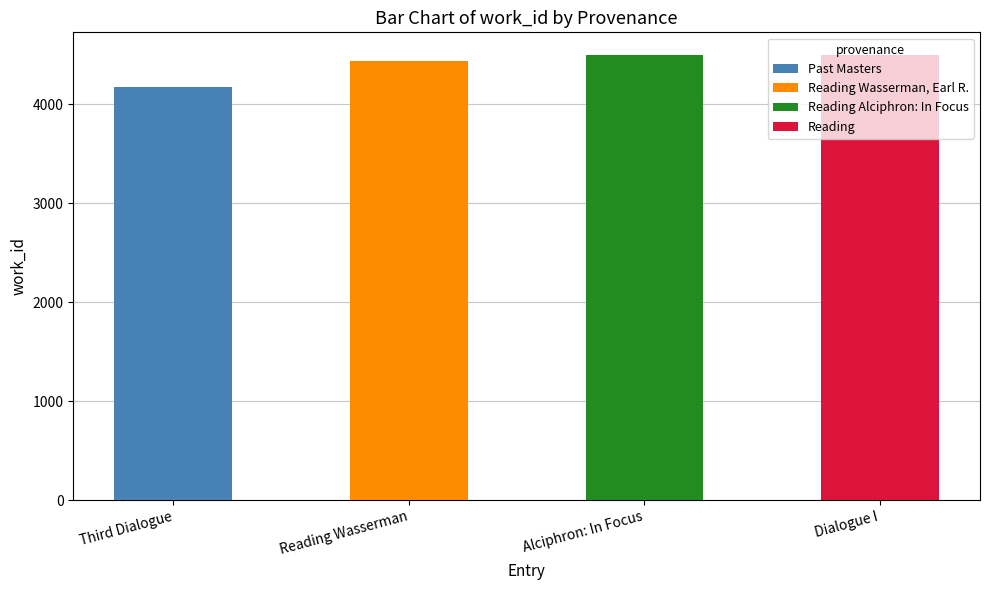

What is the ratio of the value at Alciphron: In Focus to the value at Reading Wasserman?

1.0